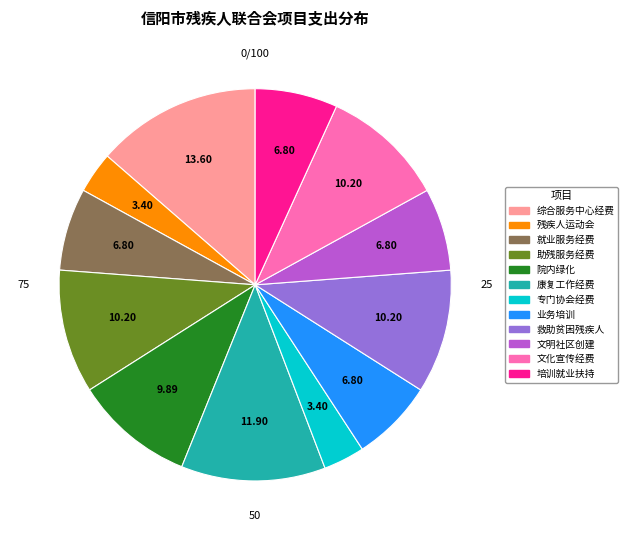

Is there a majority slice in this chart?

No